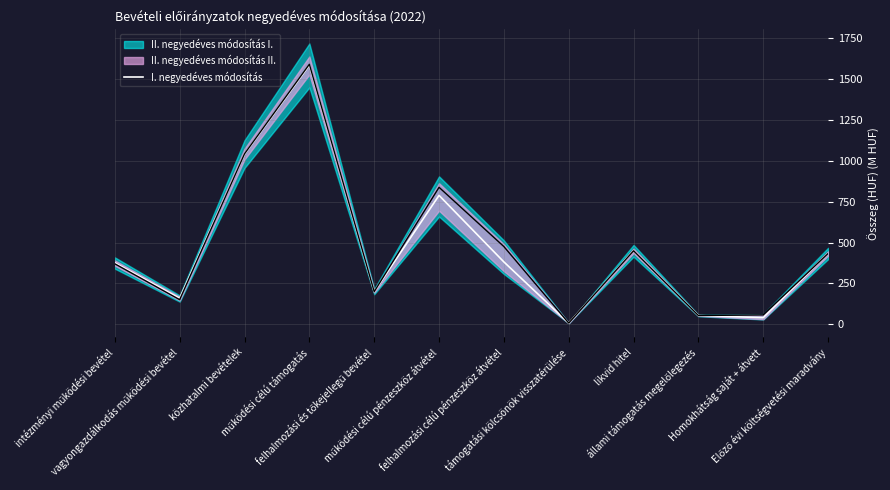

Count the number of categories in the chart.

12